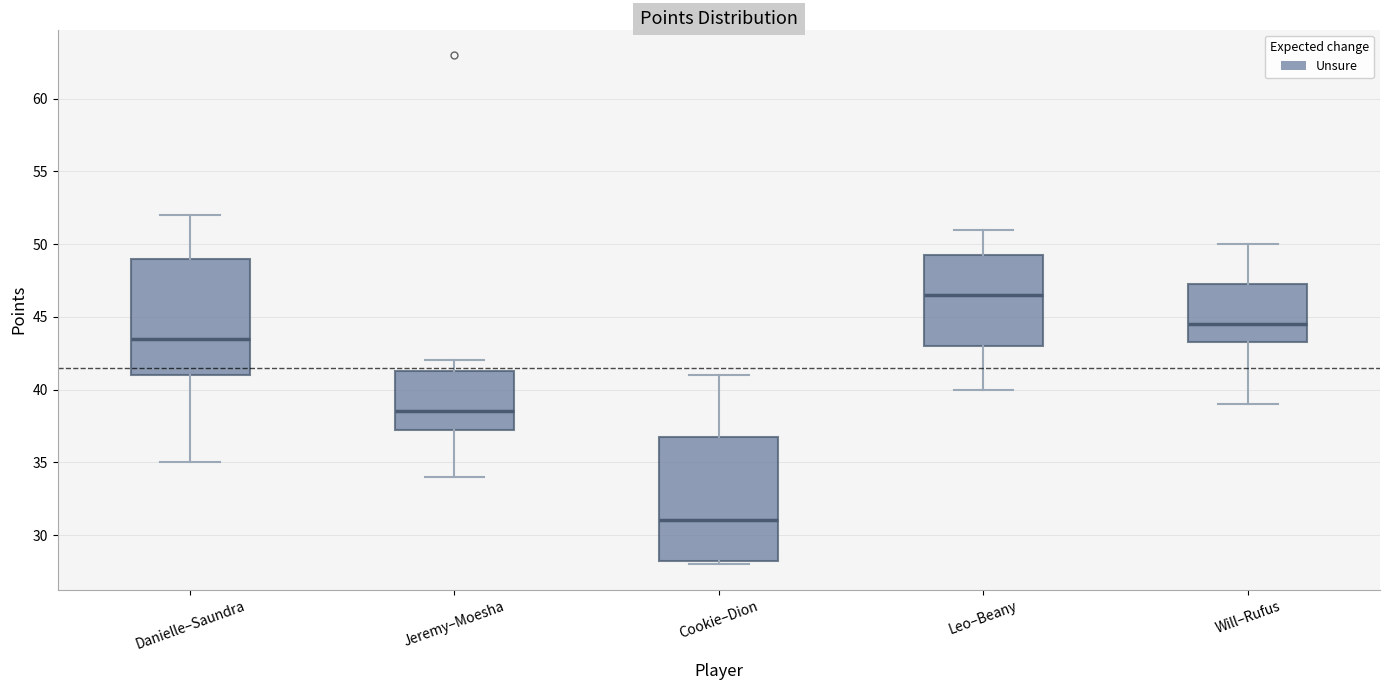

Reading left to right, read every box against the y-axis: the position of its median line, the range the box covers, and the ends of its whiskers. The values are not printed on the chart, so give them approximately, as read against the axis.

Danielle–Saundra: median 43.5, box 41.0 to 49.0, whiskers 35.0 to 52.0
Jeremy–Moesha: median 38.5, box 37.5 to 41.5, whiskers 34.0 to 42.0
Cookie–Dion: median 31.0, box 28.5 to 37.0, whiskers 28.0 to 41.0
Leo–Beany: median 46.5, box 43.0 to 49.5, whiskers 40.0 to 51.0
Will–Rufus: median 44.5, box 43.5 to 47.5, whiskers 39.0 to 50.0